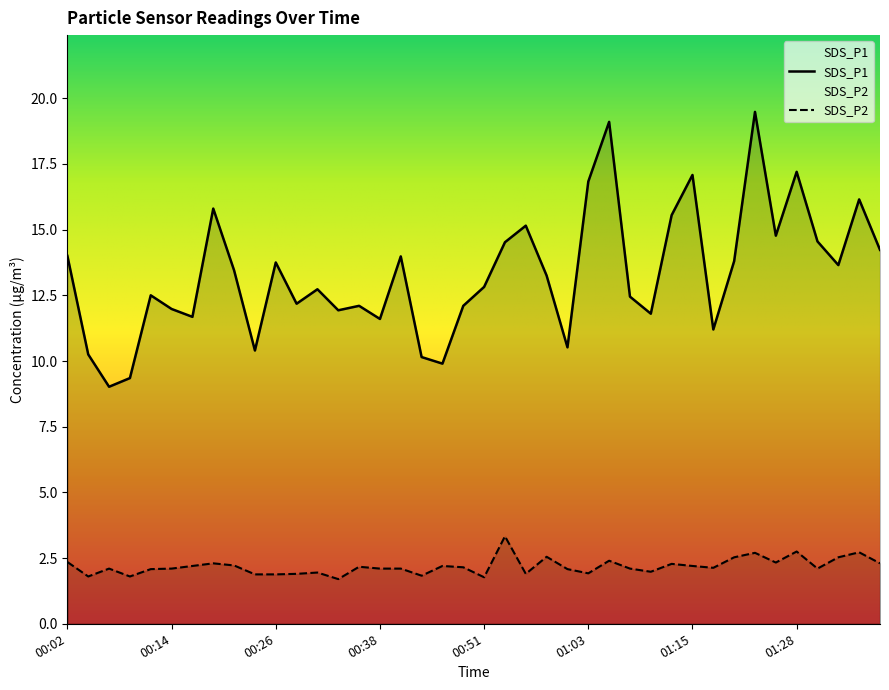

How many values in the SDS_P2 series exceed 2?

28